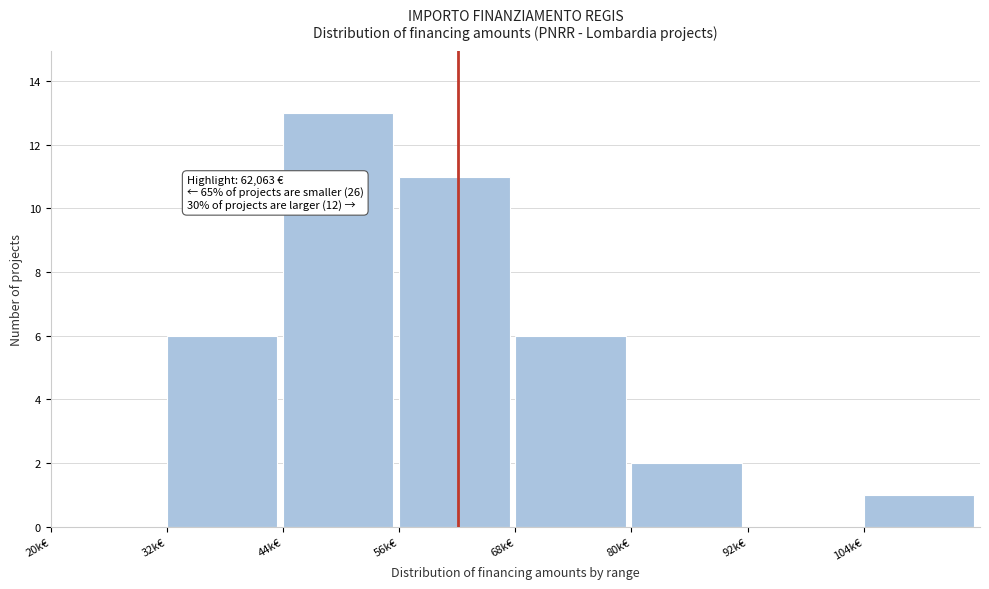

Reading left to right, list all the values displayed in this chart.

20k€=0	32k€=6	44k€=13	56k€=11	68k€=6	80k€=2	92k€=0	104k€=1